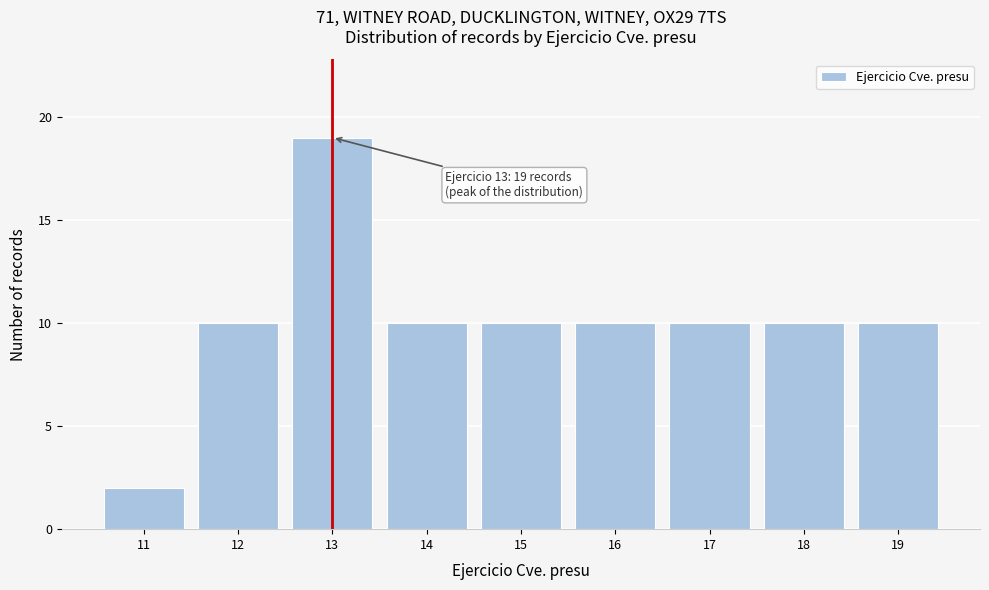

Over which range of the x-axis is the bar tallest?

12.5 to 13.5